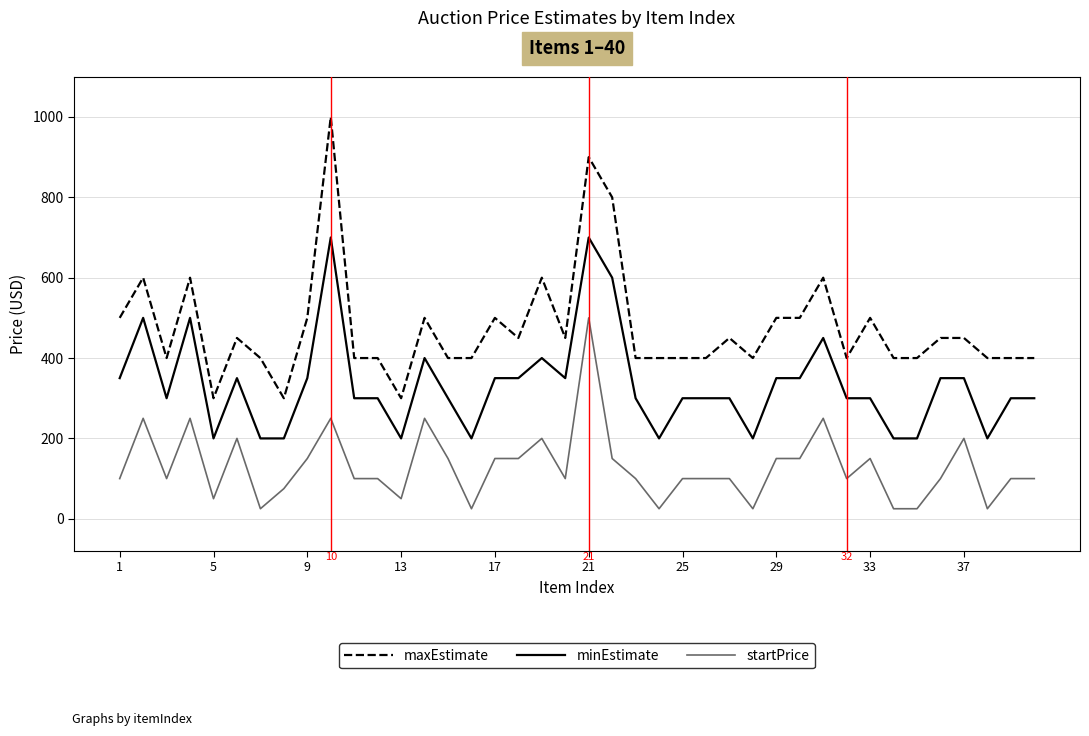

True or false: minEstimate and maxEstimate cross at least once.

False